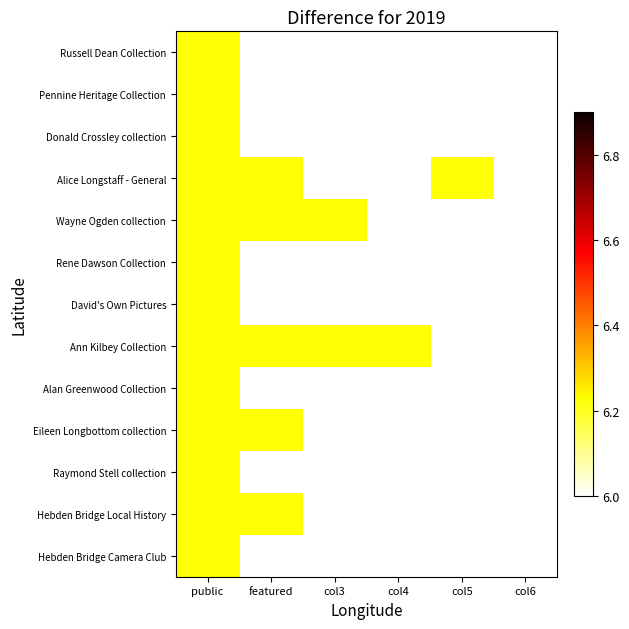

Reading right to left, what are all the values shown in this chart?

Russell Dean Collection: col6=6.0	col5=6.0	col4=6.0	col3=6.0	featured=6.0	public=6.2
Pennine Heritage Collection: col6=6.0	col5=6.0	col4=6.0	col3=6.0	featured=6.0	public=6.2
Donald Crossley collection: col6=6.0	col5=6.0	col4=6.0	col3=6.0	featured=6.0	public=6.2
Alice Longstaff - General: col6=6.0	col5=6.2	col4=6.0	col3=6.0	featured=6.2	public=6.2
Wayne Ogden collection: col6=6.0	col5=6.0	col4=6.0	col3=6.2	featured=6.2	public=6.2
Rene Dawson Collection: col6=6.0	col5=6.0	col4=6.0	col3=6.0	featured=6.0	public=6.2
David's Own Pictures: col6=6.0	col5=6.0	col4=6.0	col3=6.0	featured=6.0	public=6.2
Ann Kilbey Collection: col6=6.0	col5=6.0	col4=6.2	col3=6.2	featured=6.2	public=6.2
Alan Greenwood Collection: col6=6.0	col5=6.0	col4=6.0	col3=6.0	featured=6.0	public=6.2
Eileen Longbottom collection: col6=6.0	col5=6.0	col4=6.0	col3=6.0	featured=6.2	public=6.2
Raymond Stell collection: col6=6.0	col5=6.0	col4=6.0	col3=6.0	featured=6.0	public=6.2
Hebden Bridge Local History: col6=6.0	col5=6.0	col4=6.0	col3=6.0	featured=6.2	public=6.2
Hebden Bridge Camera Club: col6=6.0	col5=6.0	col4=6.0	col3=6.0	featured=6.0	public=6.2